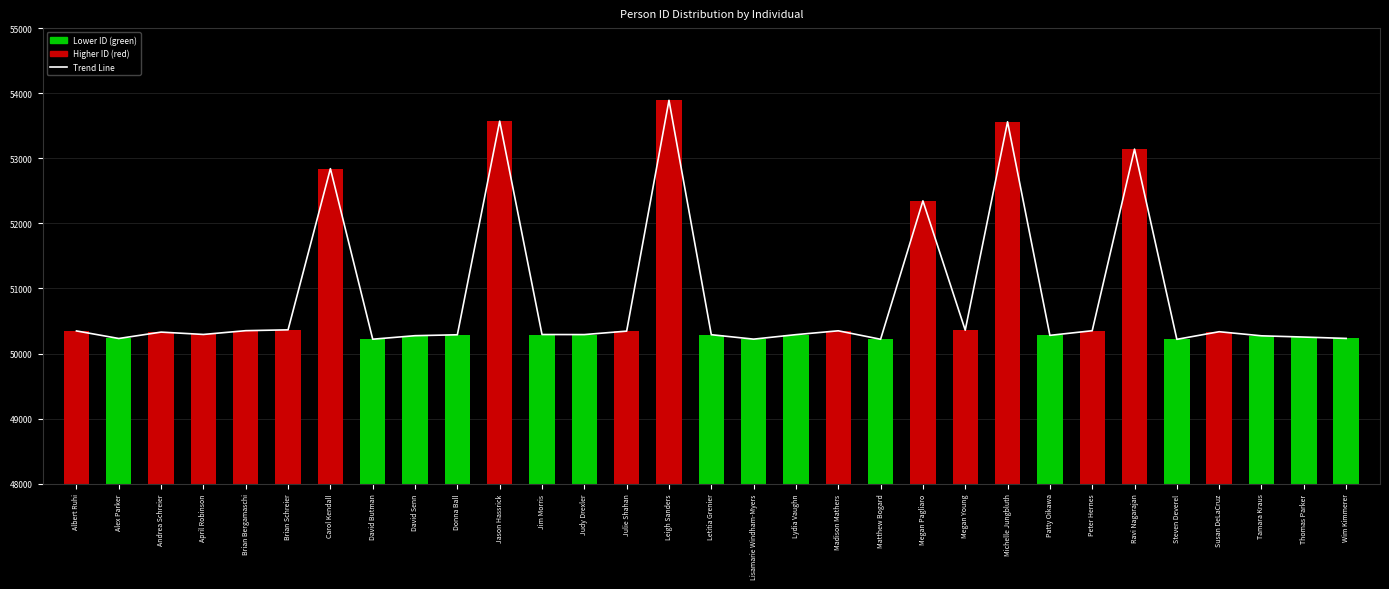

What is the value of the Trend Line bar at the 30th from the left?

50254